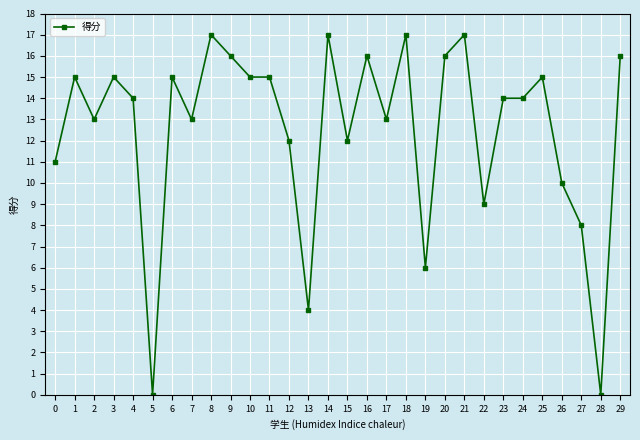

Reading left to right, extract all data points from this chart.

0=11	1=15	2=13	3=15	4=14	5=0	6=15	7=13	8=17	9=16	10=15	11=15	12=12	13=4	14=17	15=12	16=16	17=13	18=17	19=6	20=16	21=17	22=9	23=14	24=14	25=15	26=10	27=8	28=0	29=16